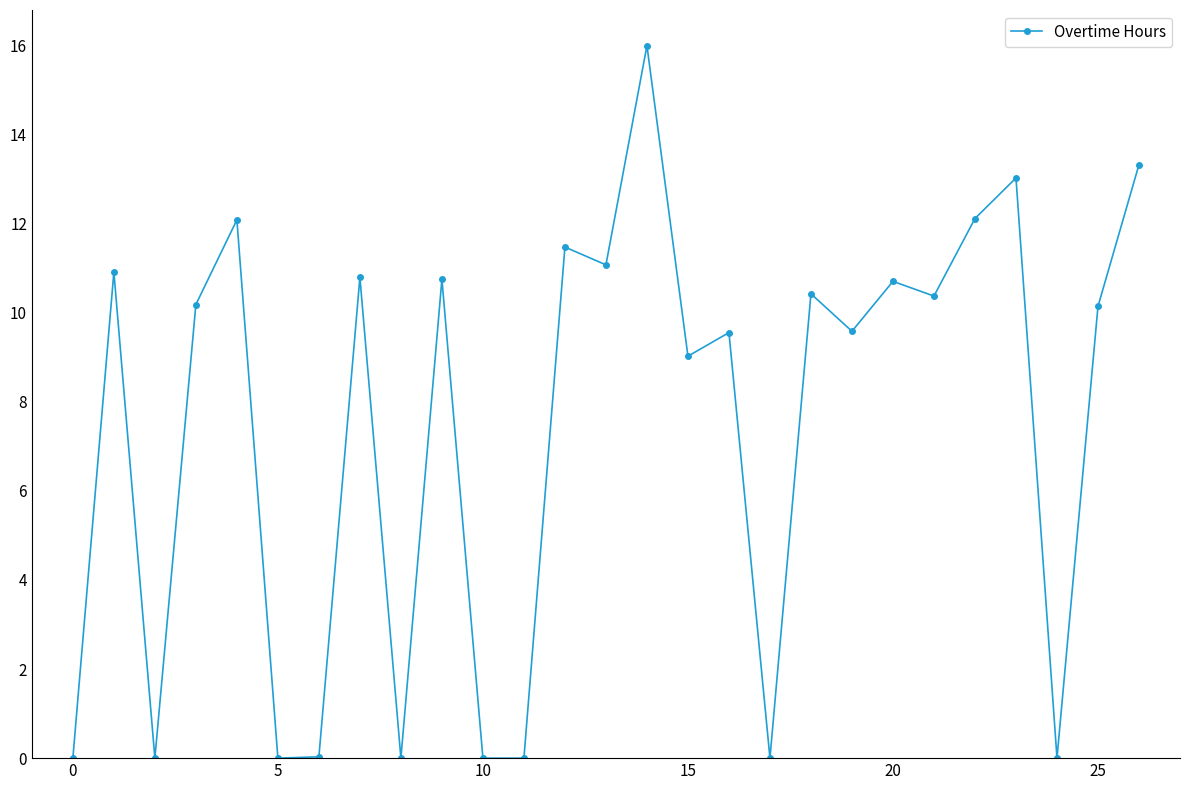

What is the value of the 10th point from the left?

10.8